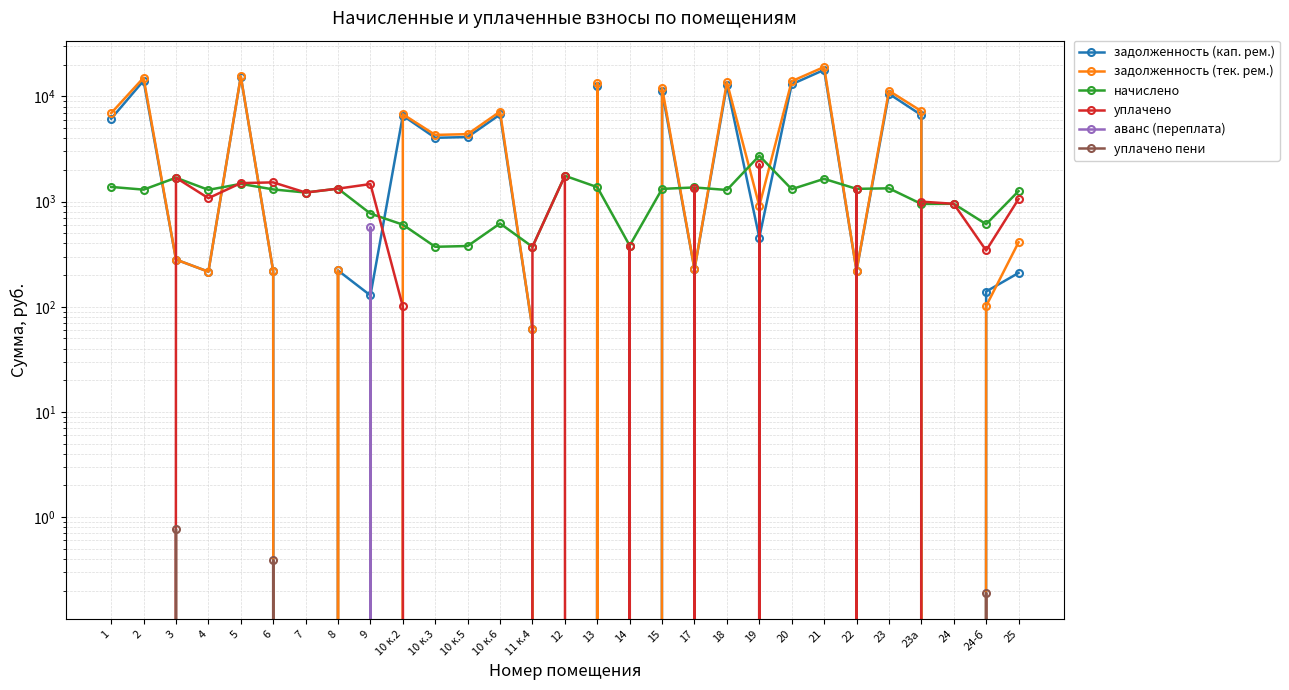

What position from the right is 23а?

4